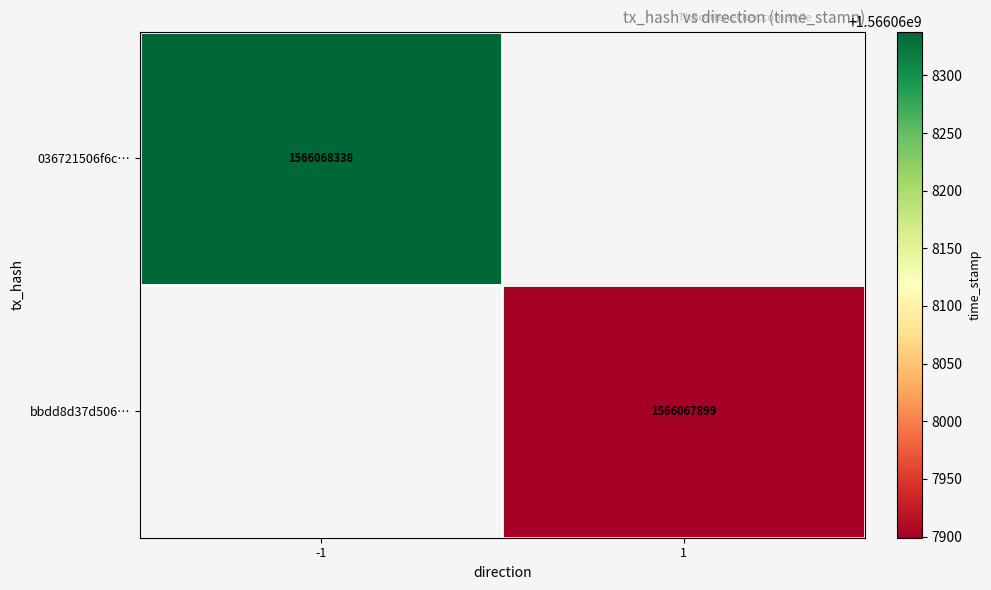

Reading right to left, extract all data points from this chart.

036721506f6cbc70d7f0ee3cae42e74e2b7308b: 1566068338	-1
bbdd8d37d50647b384114dec4faf27157988068: 1566067899	1